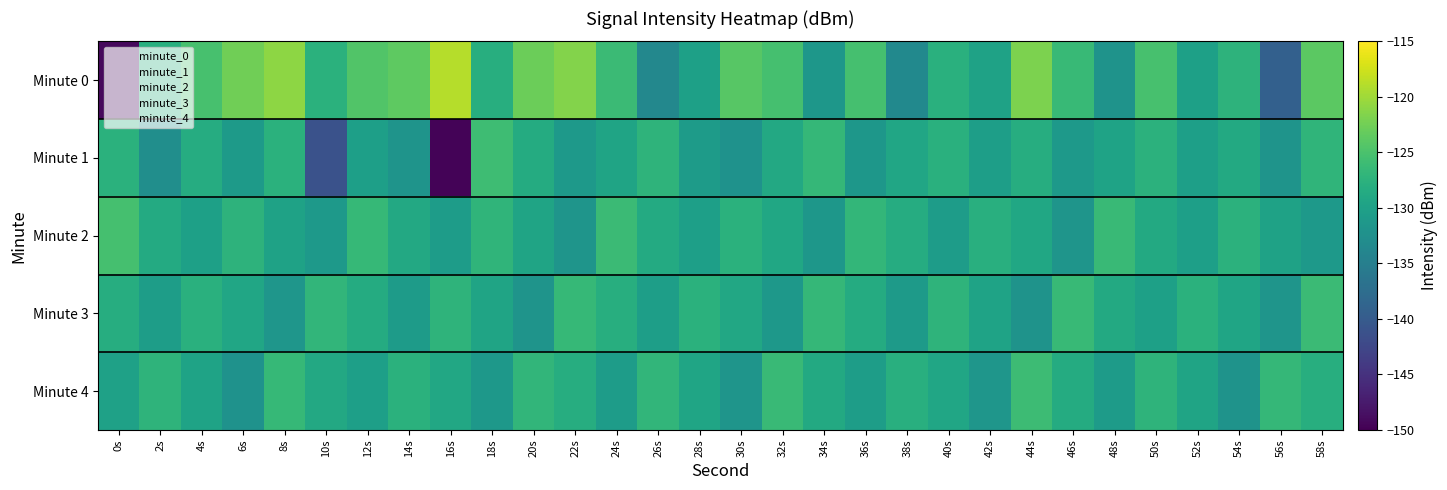

Reading left to right, transcribe all the data shown in this chart.

Minute 0: 0s=-149.1	2s=-128.0	4s=-125.2	6s=-122.6	8s=-121.0	10s=-127.7	12s=-124.4	14s=-123.6	16s=-118.8	18s=-128.1	20s=-122.8	22s=-121.4	24s=-126.2	26s=-133.6	28s=-130.1	30s=-124.1	32s=-125.3	34s=-131.4	36s=-125.4	38s=-133.4	40s=-127.8	42s=-129.8	44s=-121.8	46s=-126.4	48s=-132.0	50s=-125.2	52s=-130.1	54s=-127.4	56s=-139.3	58s=-123.9
Minute 1: 0s=-127.7	2s=-132.8	4s=-128.3	6s=-130.9	8s=-127.7	10s=-141.2	12s=-130.2	14s=-131.9	16s=-149.7	18s=-125.9	20s=-128.5	22s=-131.0	24s=-129.5	26s=-127.2	28s=-130.8	30s=-132.1	32s=-128.9	34s=-126.7	36s=-131.5	38s=-129.3	40s=-127.8	42s=-130.4	44s=-128.2	46s=-131.1	48s=-129.7	50s=-127.5	52s=-130.3	54s=-128.7	56s=-131.9	58s=-127.1
Minute 2: 0s=-125.3	2s=-128.6	4s=-130.1	6s=-127.4	8s=-129.8	10s=-131.2	12s=-126.5	14s=-128.9	16s=-130.7	18s=-127.1	20s=-129.5	22s=-131.8	24s=-126.2	26s=-128.6	28s=-130.3	30s=-127.7	32s=-129.1	34s=-131.5	36s=-126.8	38s=-128.3	40s=-130.6	42s=-127.9	44s=-129.2	46s=-131.7	48s=-126.3	50s=-128.8	52s=-130.2	54s=-127.5	56s=-129.9	58s=-131.1
Minute 3: 0s=-128.2	2s=-130.5	4s=-127.8	6s=-129.3	8s=-131.6	10s=-126.9	12s=-128.4	14s=-130.8	16s=-127.2	18s=-129.6	20s=-131.9	22s=-126.6	24s=-128.1	26s=-130.4	28s=-127.7	30s=-129.0	32s=-131.3	34s=-126.7	36s=-128.5	38s=-130.9	40s=-127.3	42s=-129.7	44s=-132.0	46s=-126.4	48s=-128.8	50s=-130.1	52s=-127.6	54s=-129.4	56s=-131.7	58s=-126.2
Minute 4: 0s=-130.0	2s=-127.3	4s=-129.7	6s=-132.1	8s=-126.5	10s=-128.9	12s=-130.3	14s=-127.7	16s=-129.0	18s=-131.4	20s=-126.9	22s=-128.2	24s=-130.6	26s=-127.0	28s=-129.4	30s=-131.8	32s=-126.3	34s=-128.7	36s=-130.5	38s=-127.9	40s=-129.3	42s=-131.6	44s=-126.0	46s=-128.4	48s=-130.8	50s=-127.2	52s=-129.6	54s=-132.0	56s=-126.7	58s=-128.1